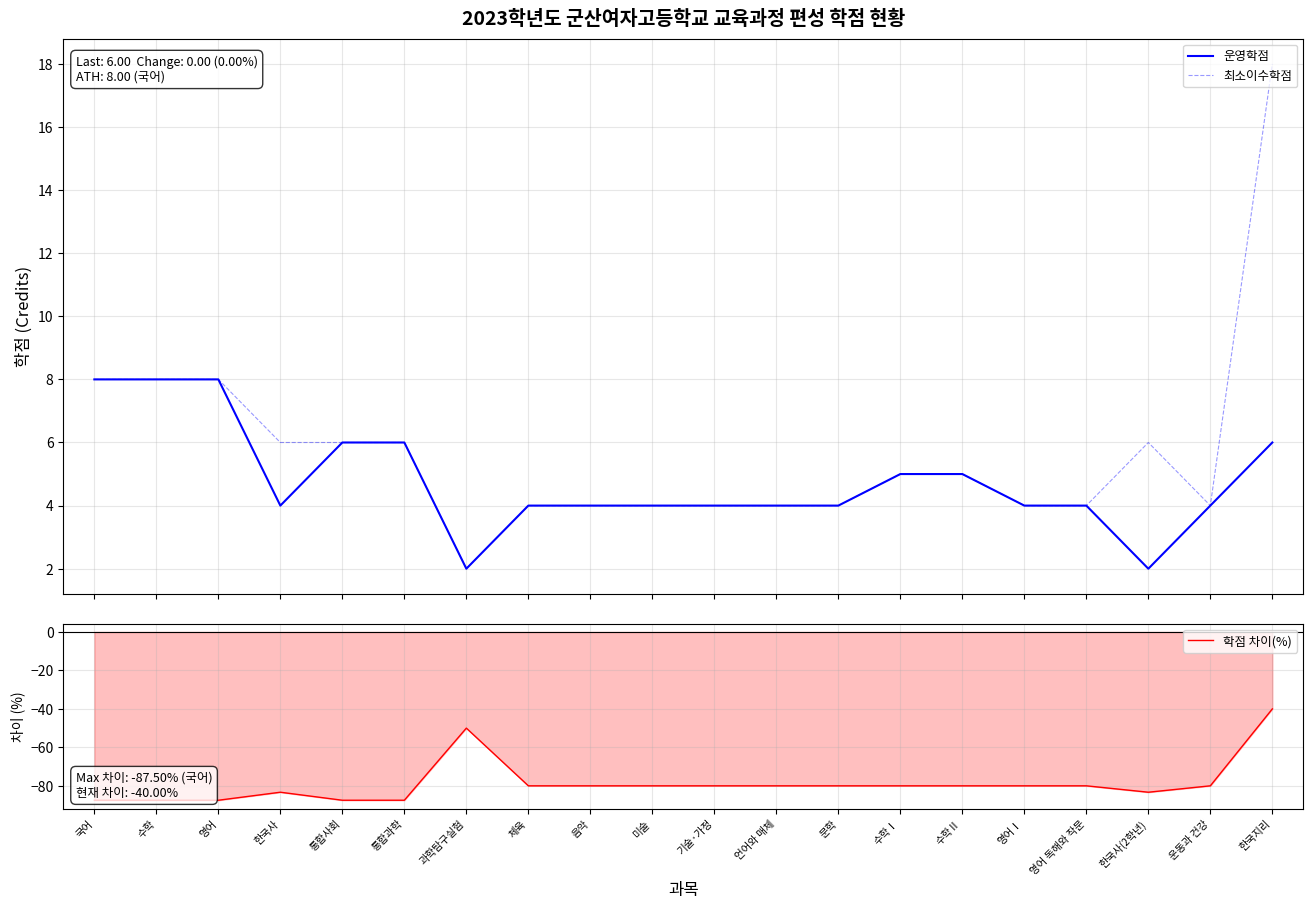

Reading right to left, extract all data points from this chart.

운영학점: 6.0	4.0	2.0	4.0	4.0	5.0	5.0	4.0	4.0	4.0	4.0	4.0	4.0	2.0	6.0	6.0	4.0	8.0	8.0	8.0
최소이수학점: 18.0	4.0	6.0	4.0	4.0	5.0	5.0	4.0	4.0	4.0	4.0	4.0	4.0	2.0	6.0	6.0	6.0	8.0	8.0	8.0
학점 차이(%): -40.0	-80.0	-83.3	-80.0	-80.0	-80.0	-80.0	-80.0	-80.0	-80.0	-80.0	-80.0	-80.0	-50.0	-87.5	-87.5	-83.3	-87.5	-87.5	-87.5